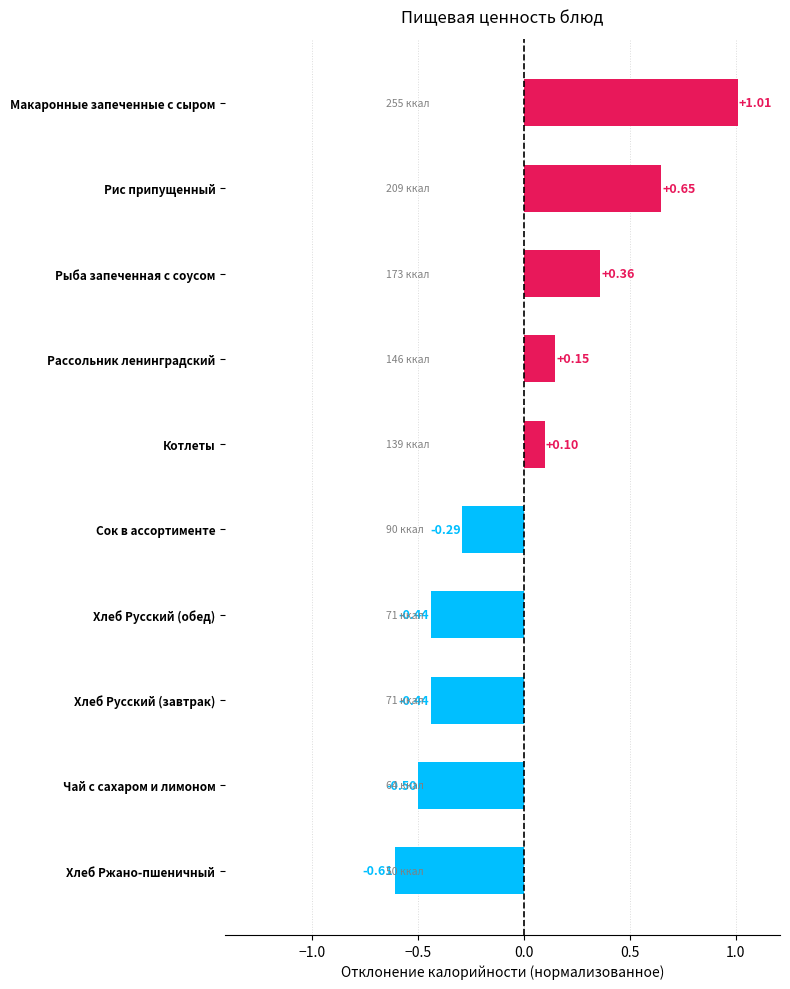

What is the change in value from Хлеб Ржано-пшеничный to Сок в ассортименте?

+0.3